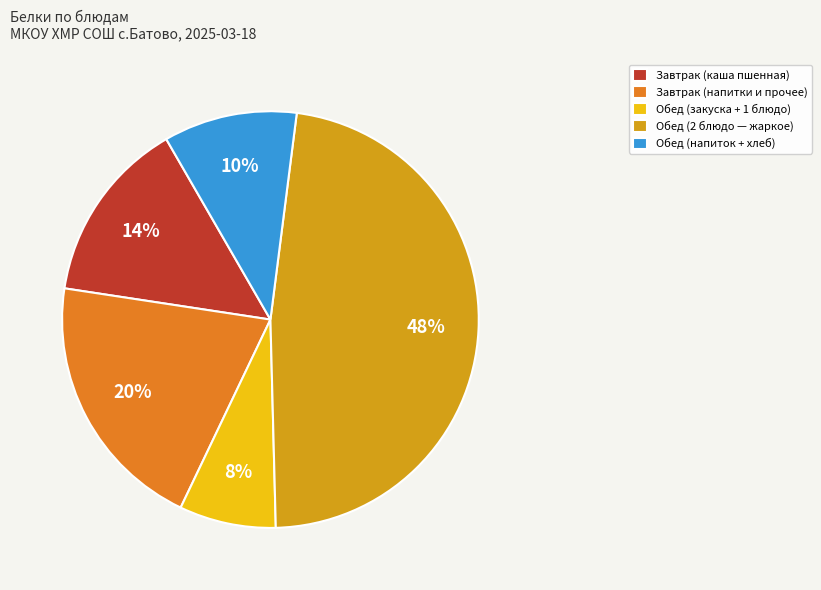

Approximately how many times larger is the value at Завтрак (каша пшенная) compared to Обед (2 блюдо — жаркое)?

0.3